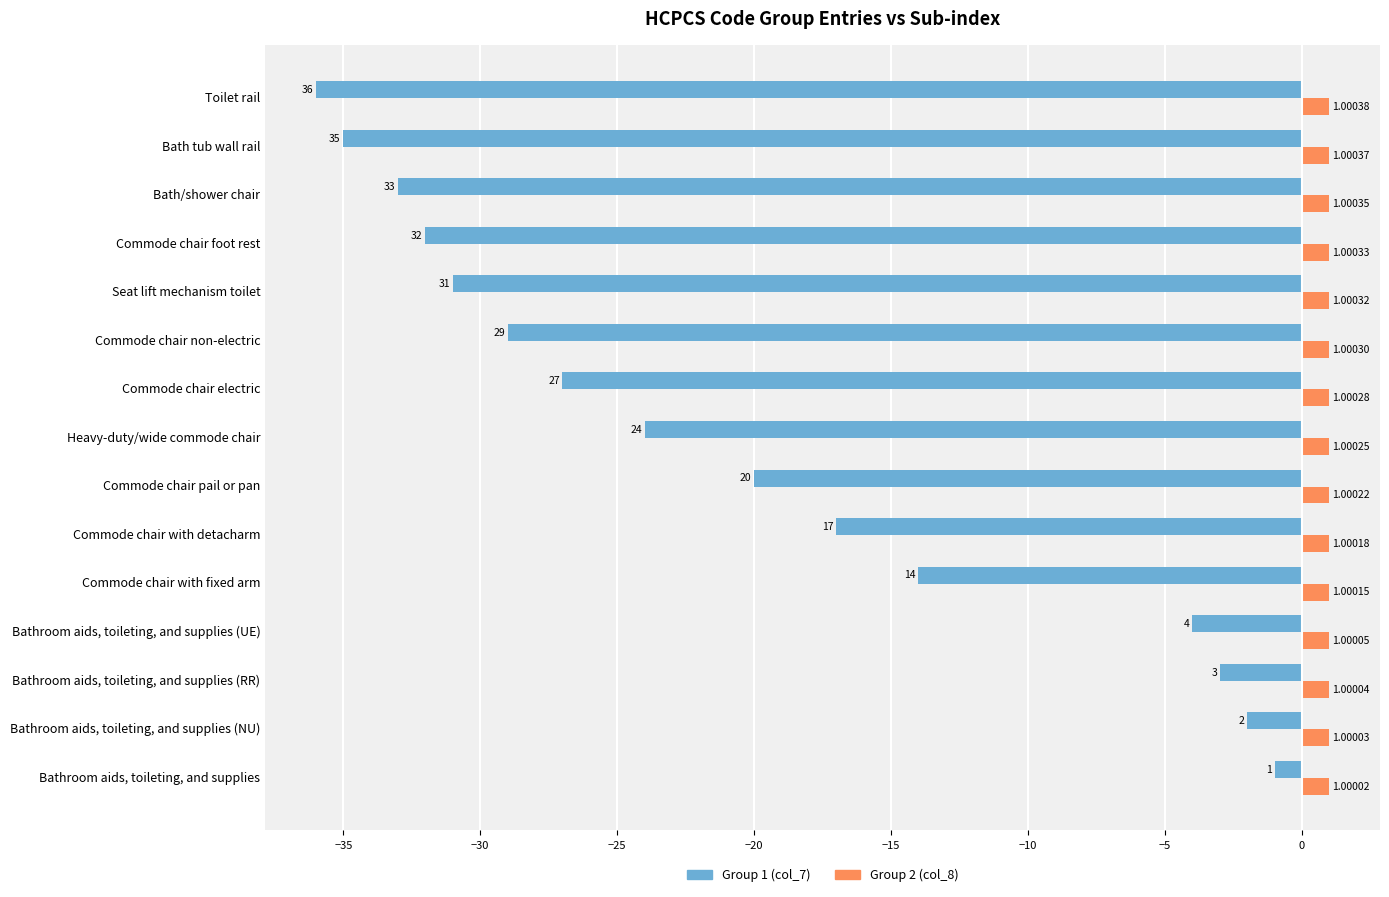

Which category has the lowest value in the Group 2 (col_8) series?

Bathroom aids, toileting, and supplies